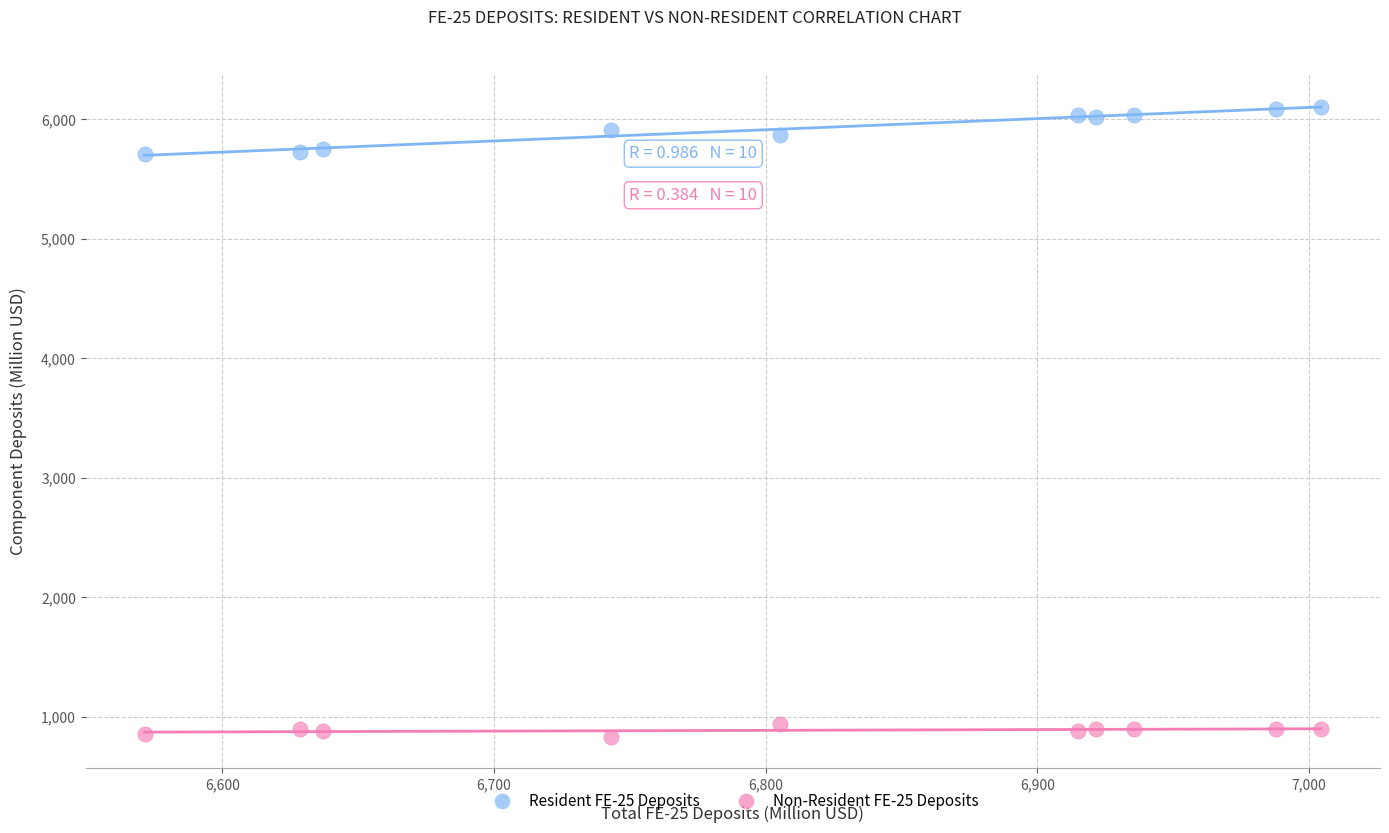

What is the X range (max minus min) for the scatter plot?

433.0